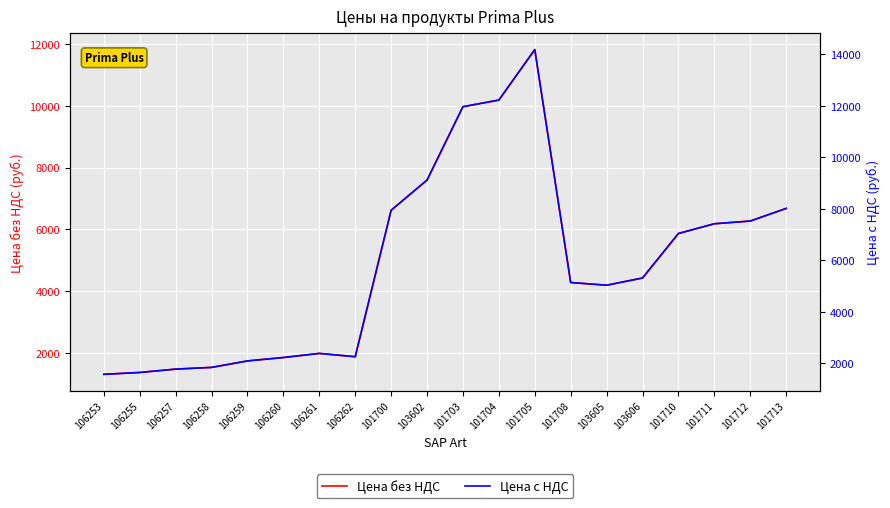

What is the difference between the highest and lowest values at 106261?

397.7